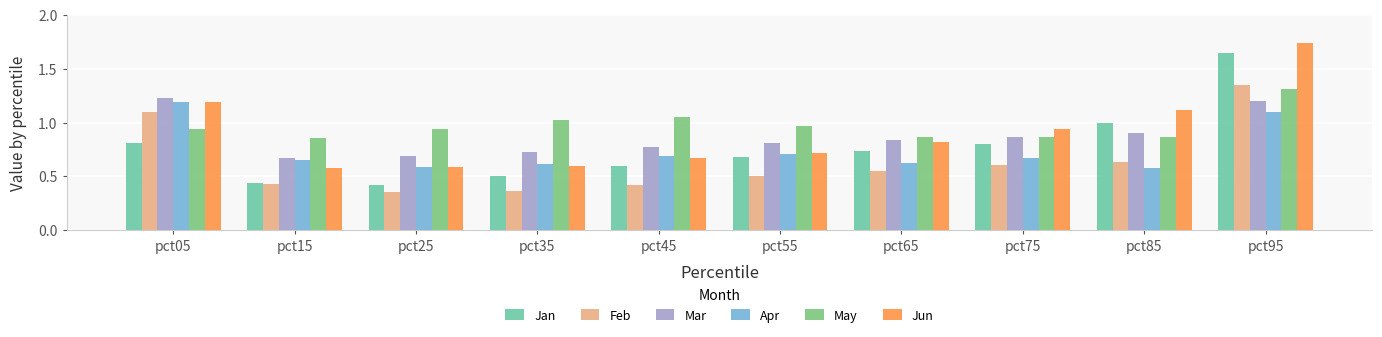

At how many categories does at least one series exceed 0?

10